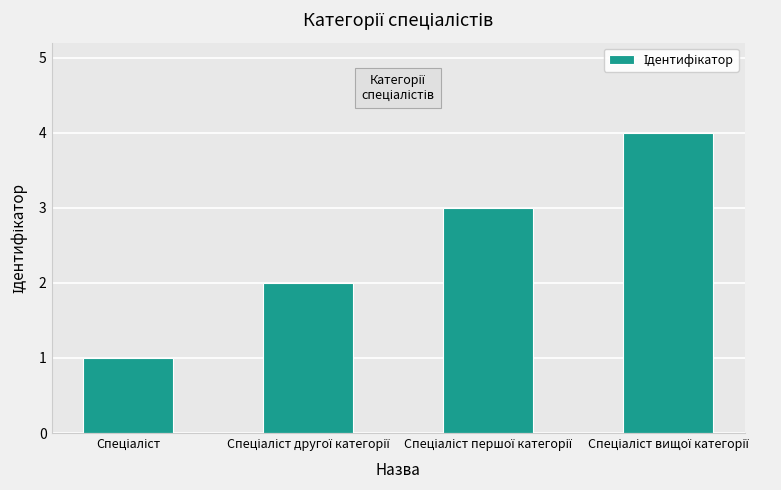

What is the difference between the maximum and minimum values?

3